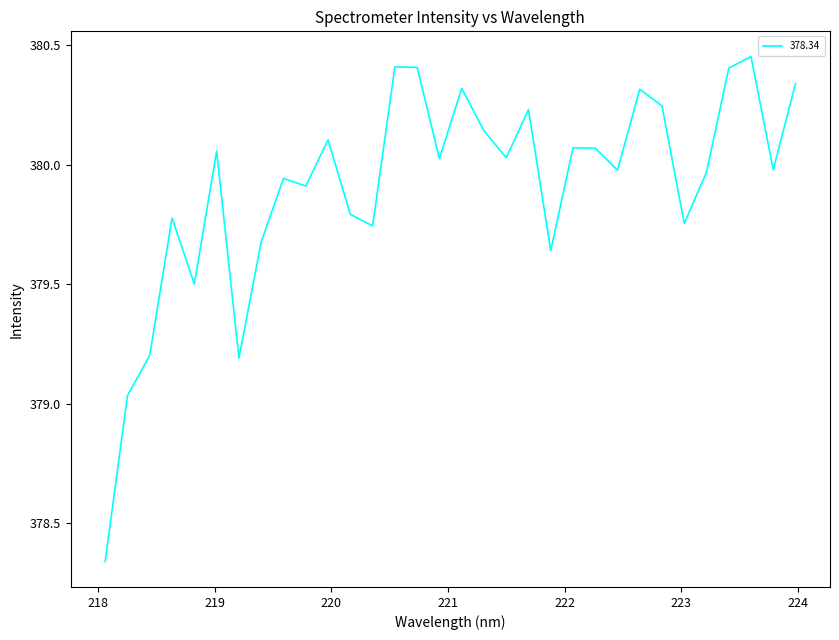

What is the difference between the maximum and minimum values?

2.1